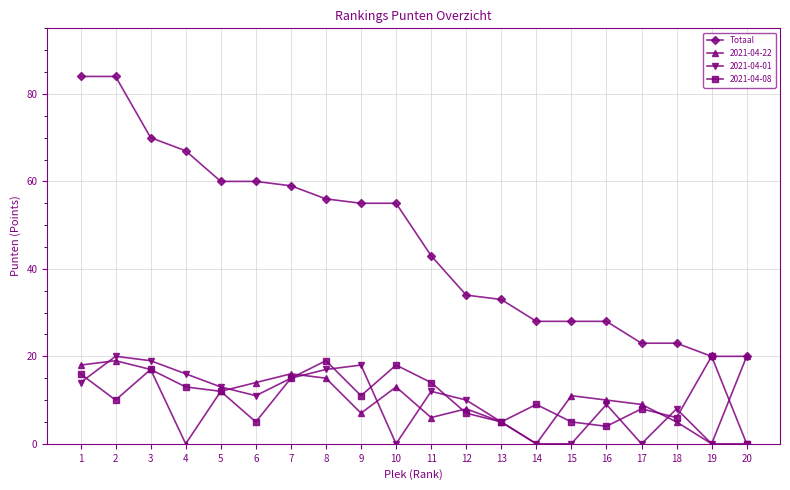

How many categories are shown in the chart?

20